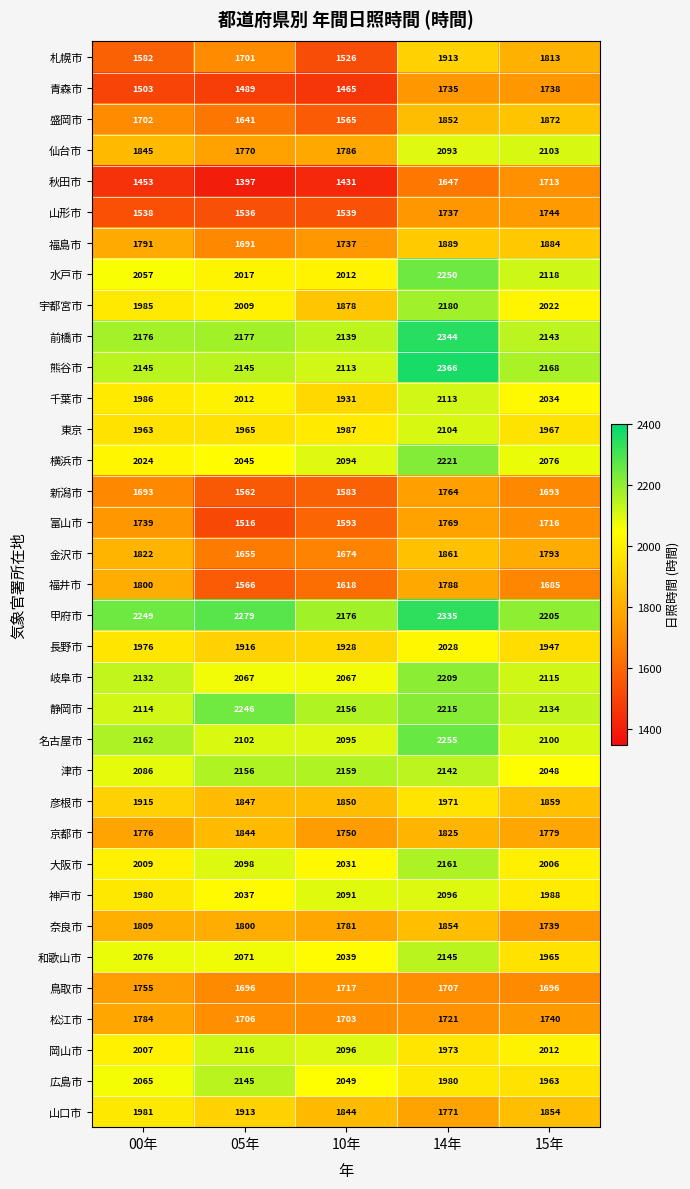

Where does the 津市 series first go above 2142?

05年